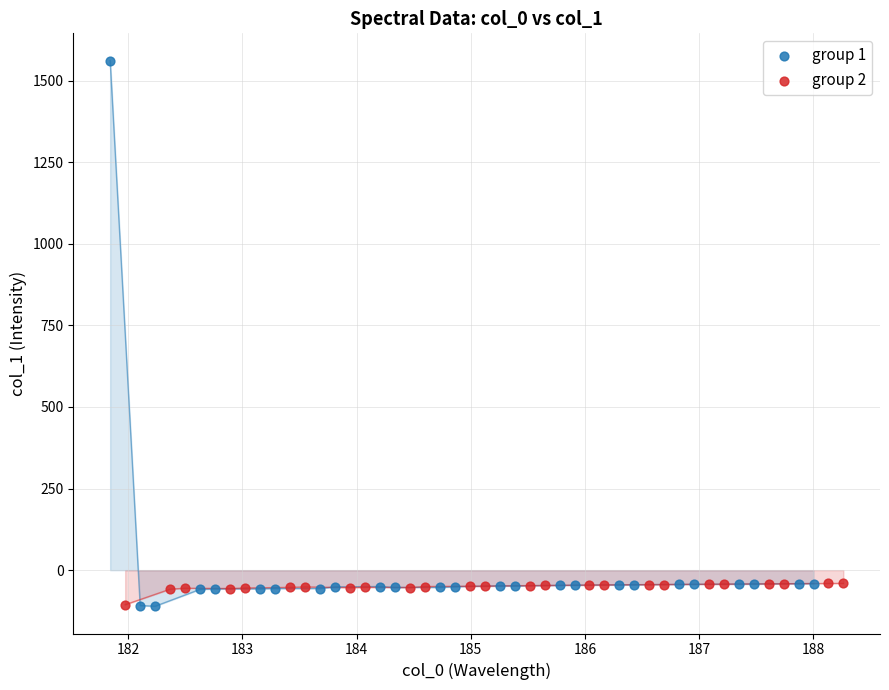

Which series reaches the maximum Y coordinate?

group 1